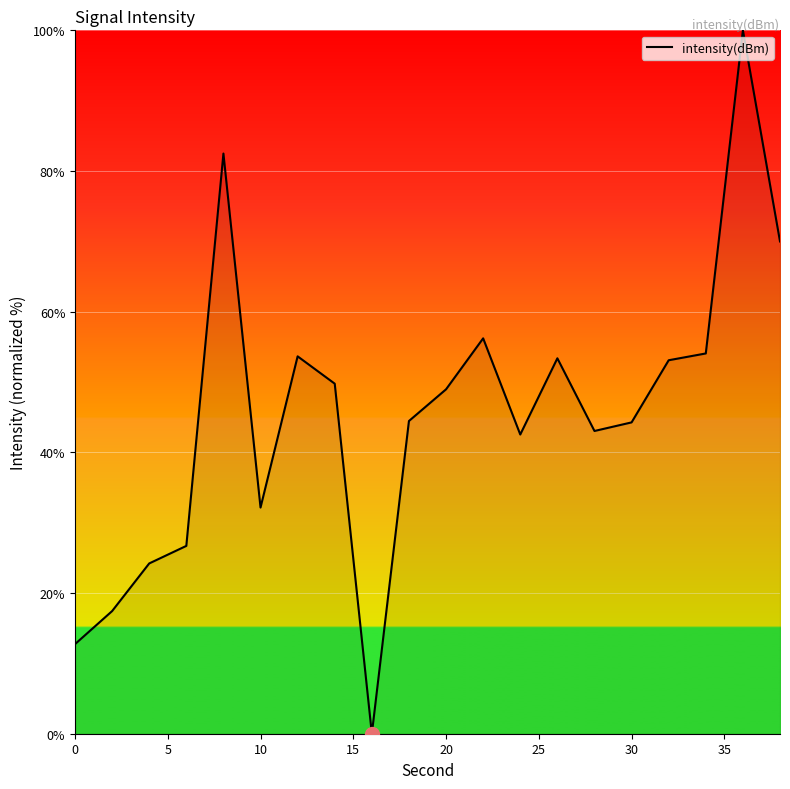

What is the difference between the maximum and minimum values?

100.0